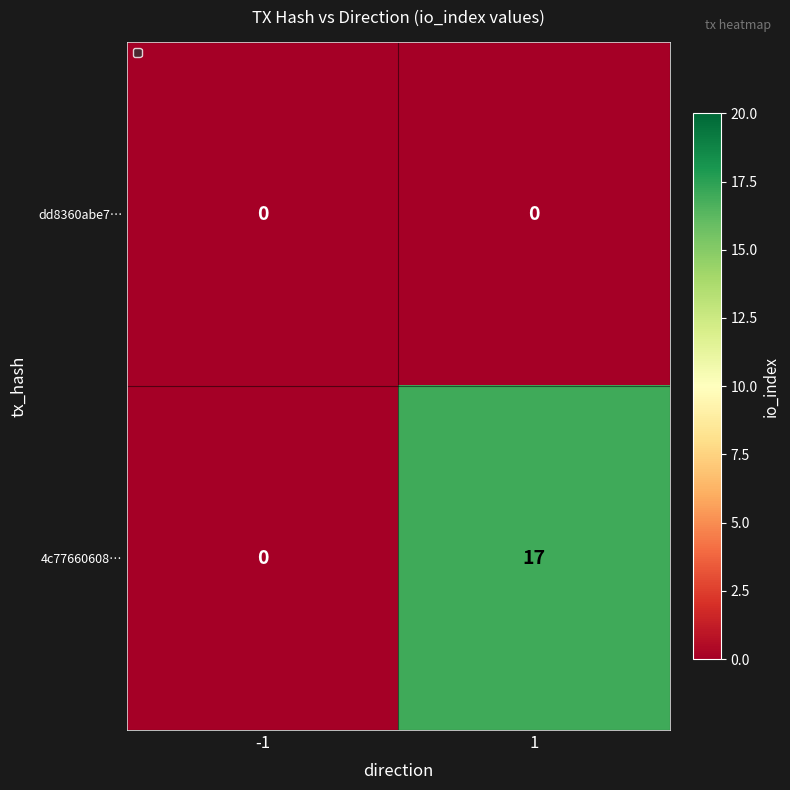

How many values in the 4c77660608… series are below 17?

1